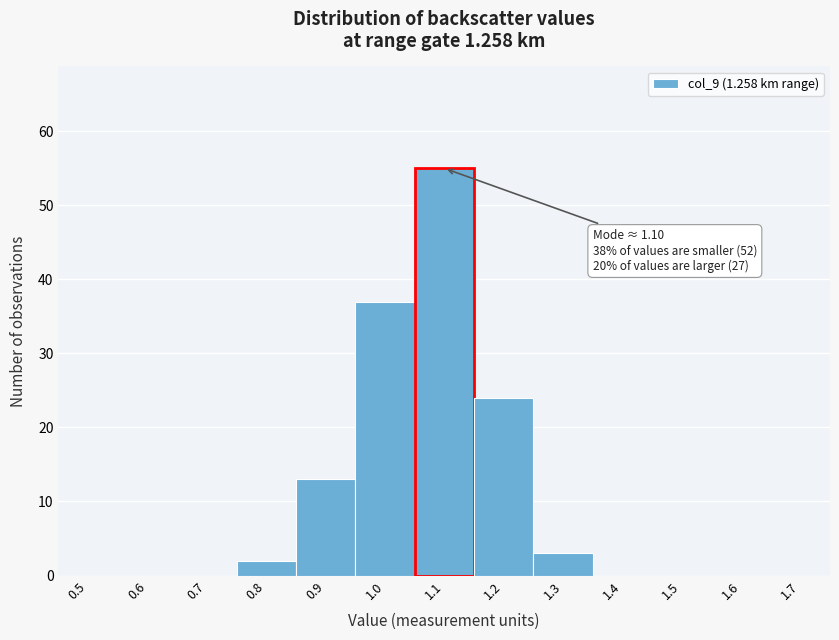

Which range on the x-axis has the tallest bar?

1.05 to 1.15